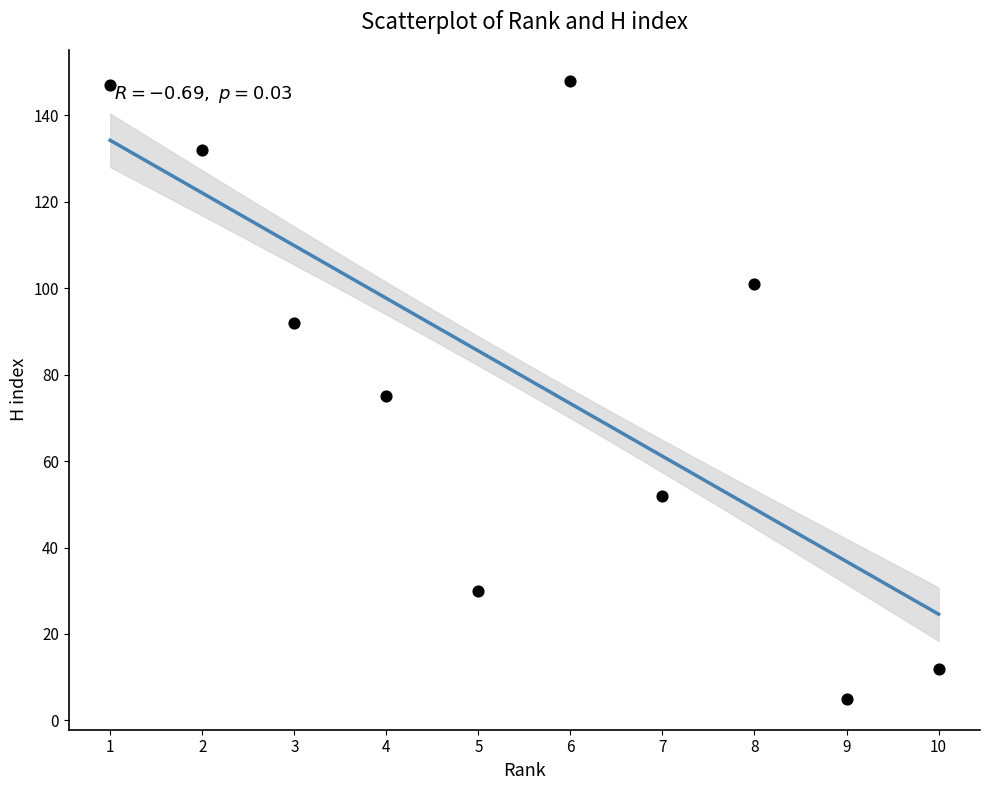

What is the range of X values (max minus min)?

9